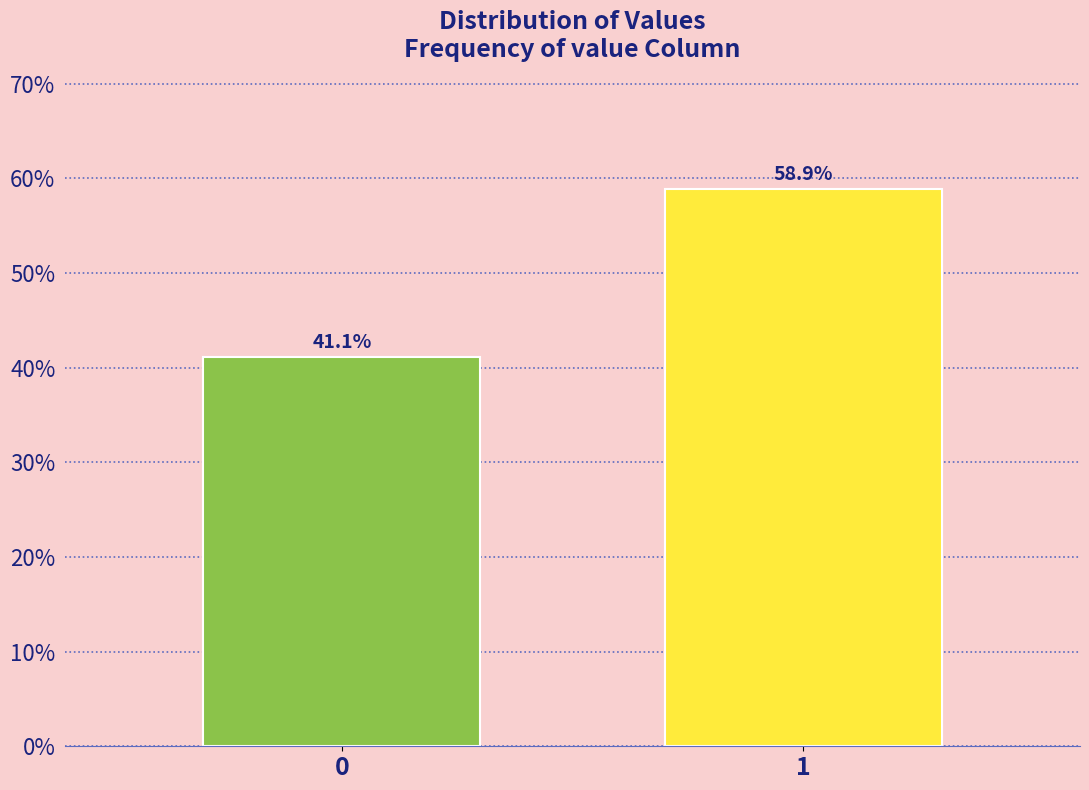

Reading right to left, what are all the values shown in this chart?

58.9	41.1